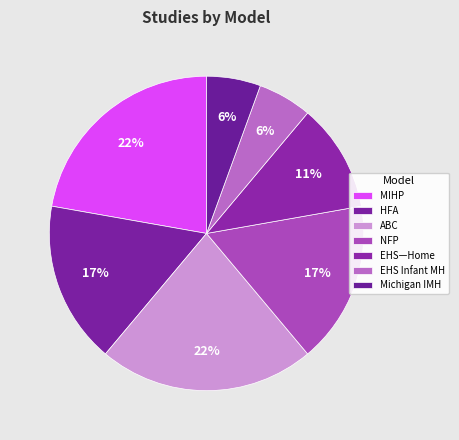

How many slices are in this pie chart?

7